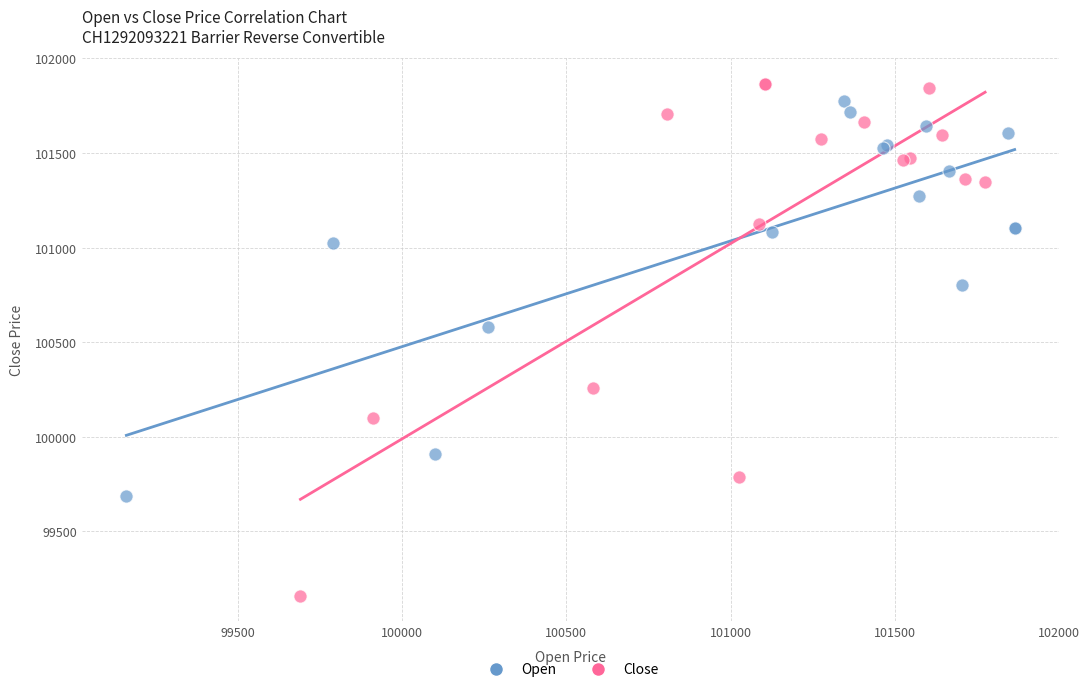

Which series contains the lowest Y value?

Close